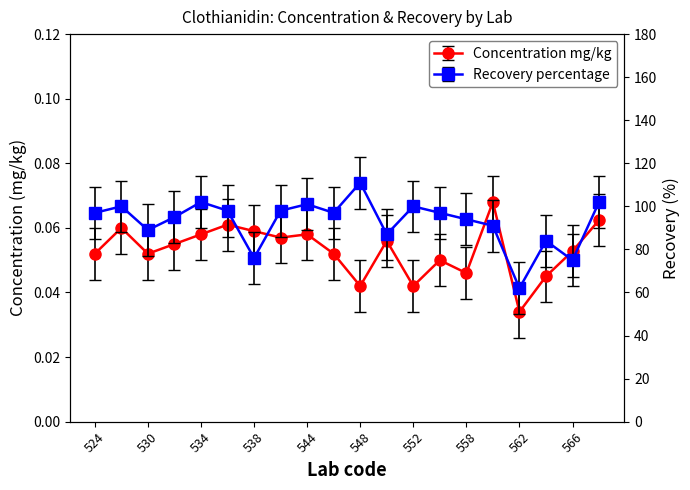

Reading left to right, transcribe all the data shown in this chart.

Concentration mg/kg: 0.1	0.1	0.1	0.1	0.1	0.1	0.1	0.1	0.1	0.1	0.0	0.1	0.0	0.1	0.0	0.1	0.0	0.0	0.1	0.1
Recovery percentage: 97.0	100.0	89.0	95.0	102.0	98.0	76.0	98.0	101.0	97.0	111.0	87.0	100.0	97.0	94.0	91.0	62.0	84.0	75.0	102.0